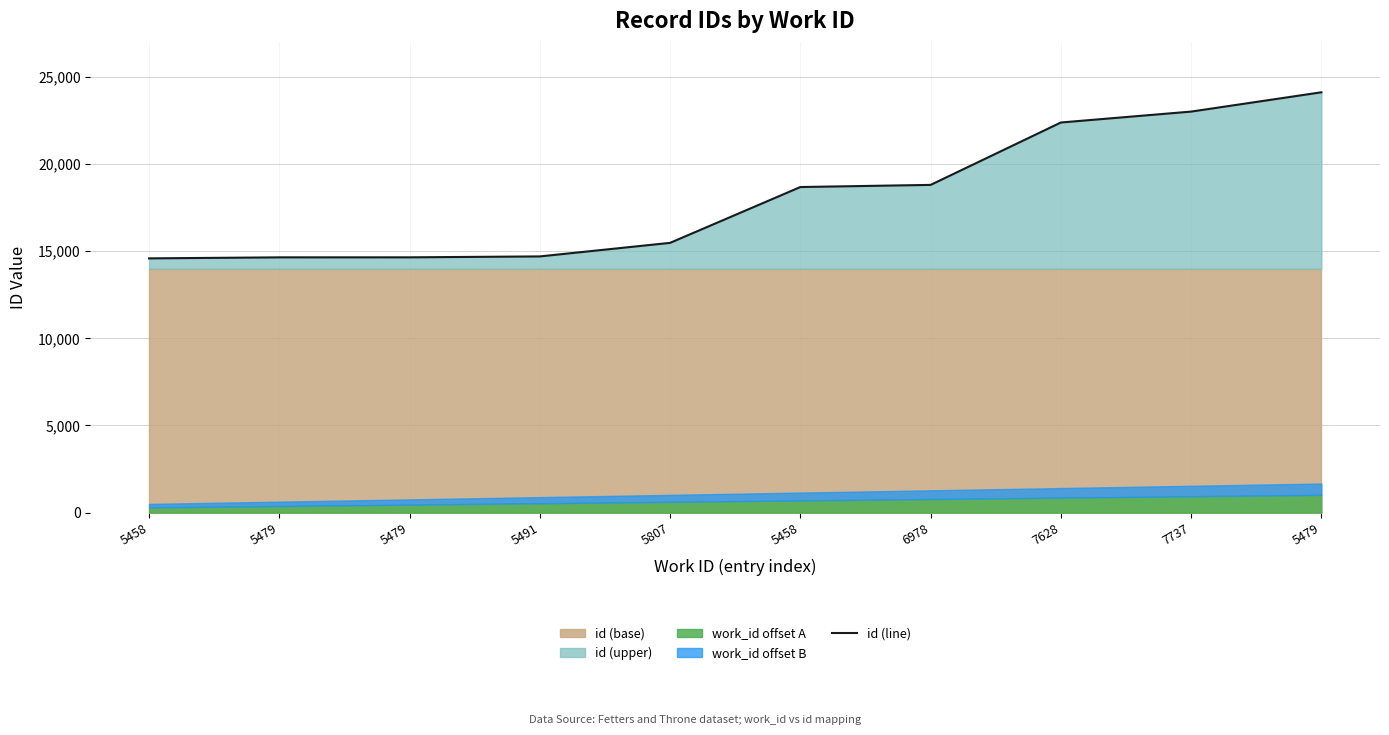

The chart shows a value of 15479 at 5807. True or false?

True